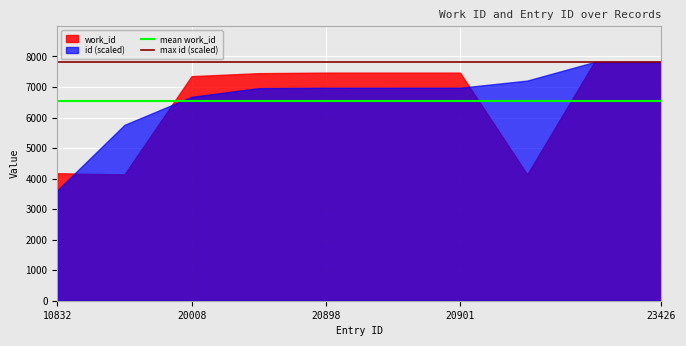

Is it true that max id (scaled) equals 3728.7 at 23426?

False